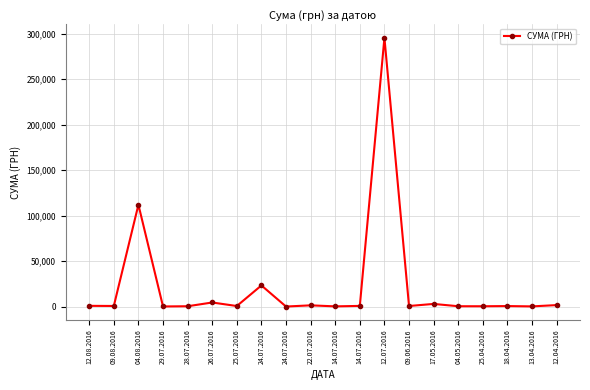

What is the difference between the maximum and minimum values?

295627.4